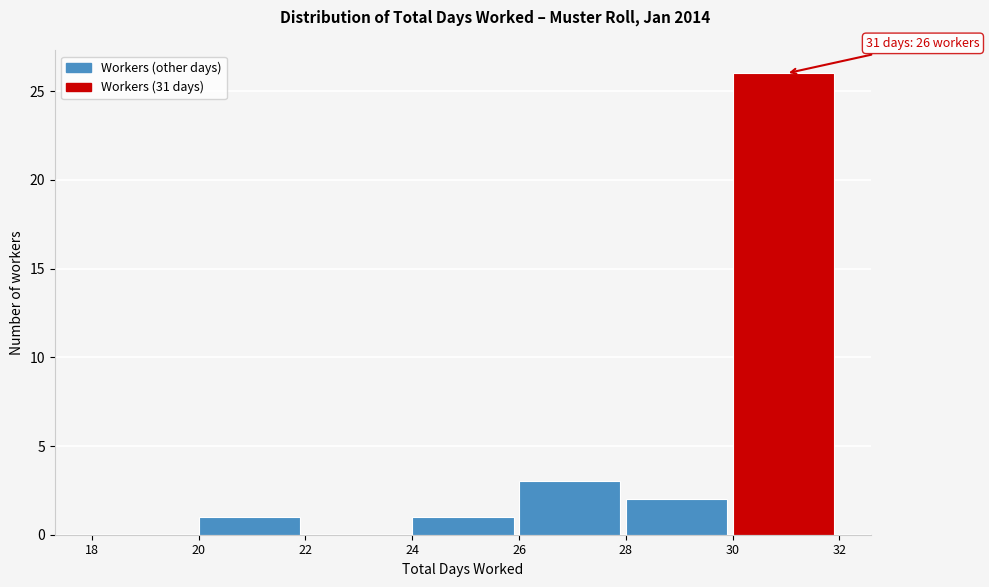

Over which range of the x-axis is the bar tallest?

30 to 32